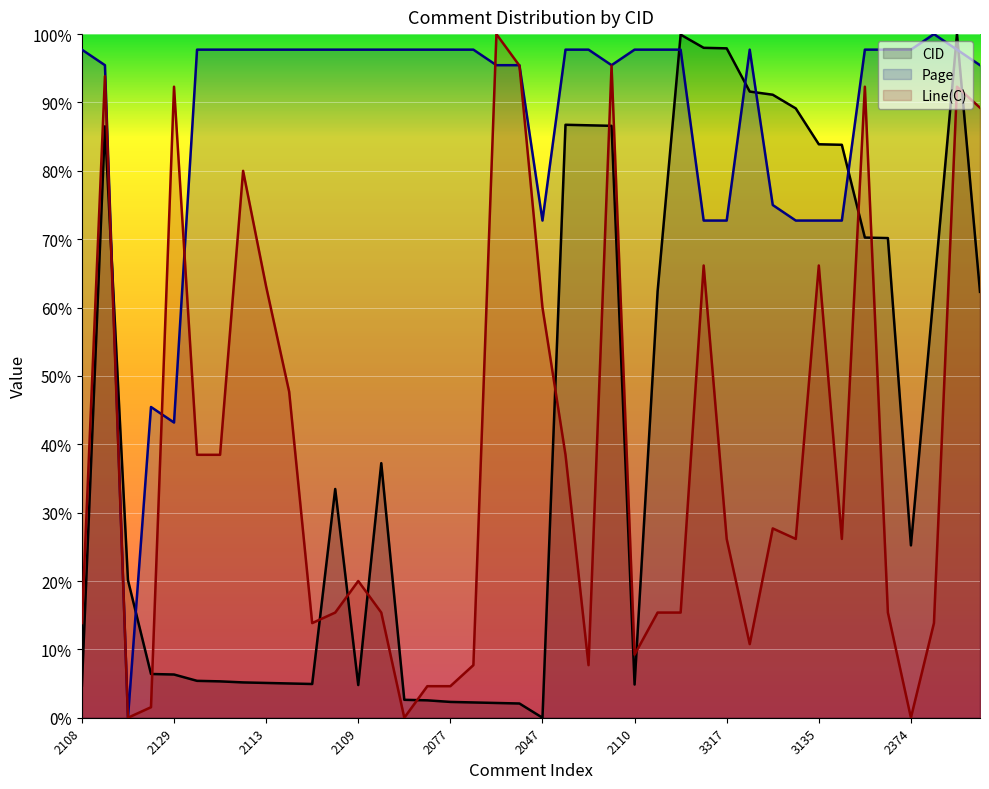

In Page, how many points are higher than both neighbors (excluding endpoints)?

3